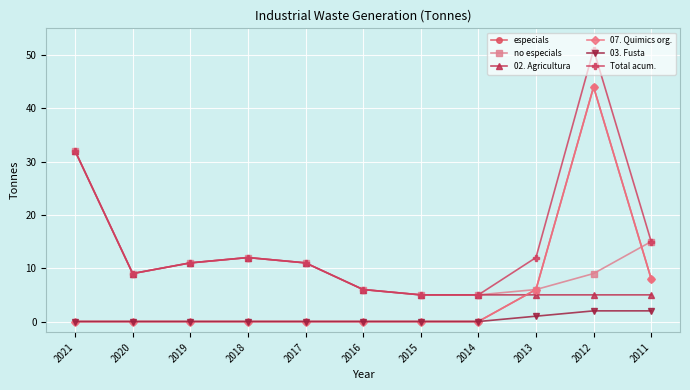

Count the 03. Fusta values in the range 0 to 1.

9